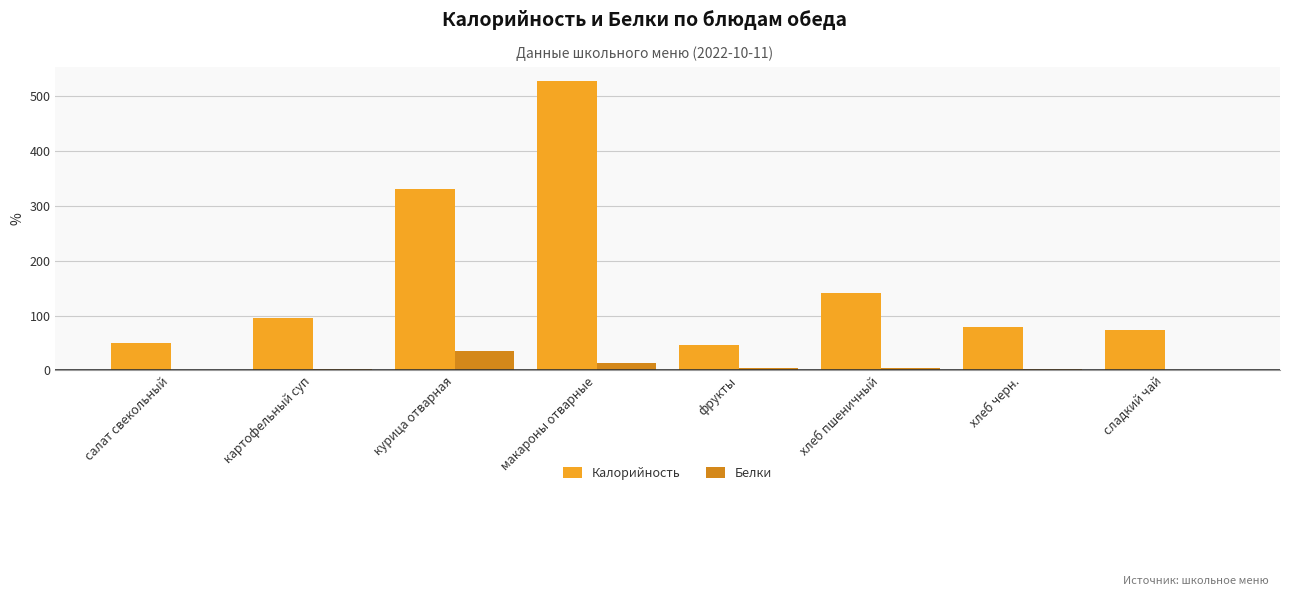

How many data points in Калорийность are above 94?

4